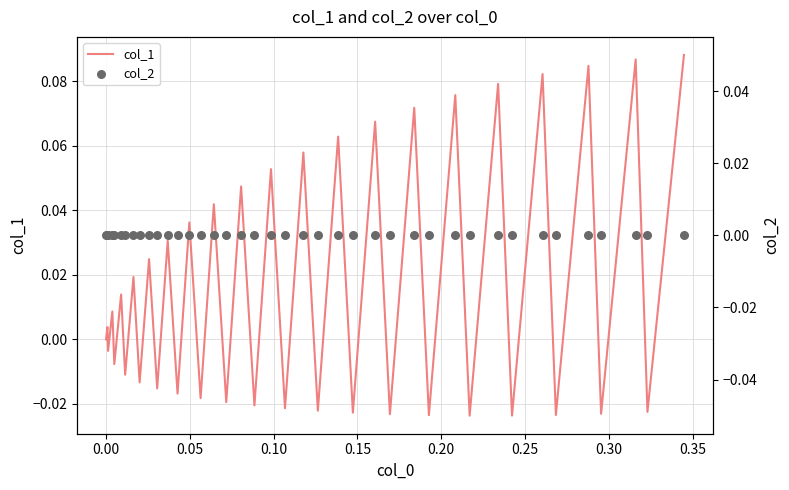

Which series contains the highest Y value?

col_1